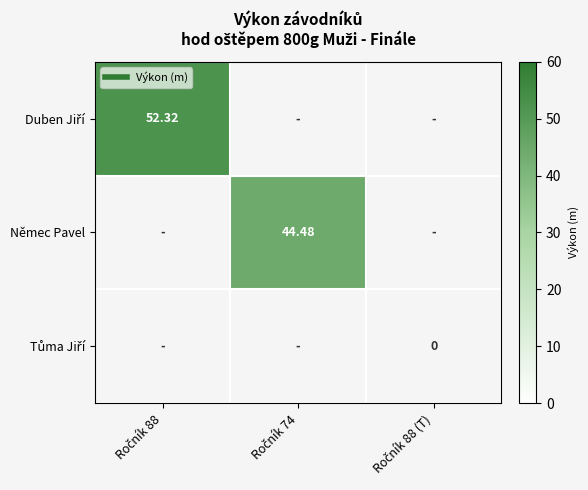

Which category has the lowest value across all series?

Ročník 74